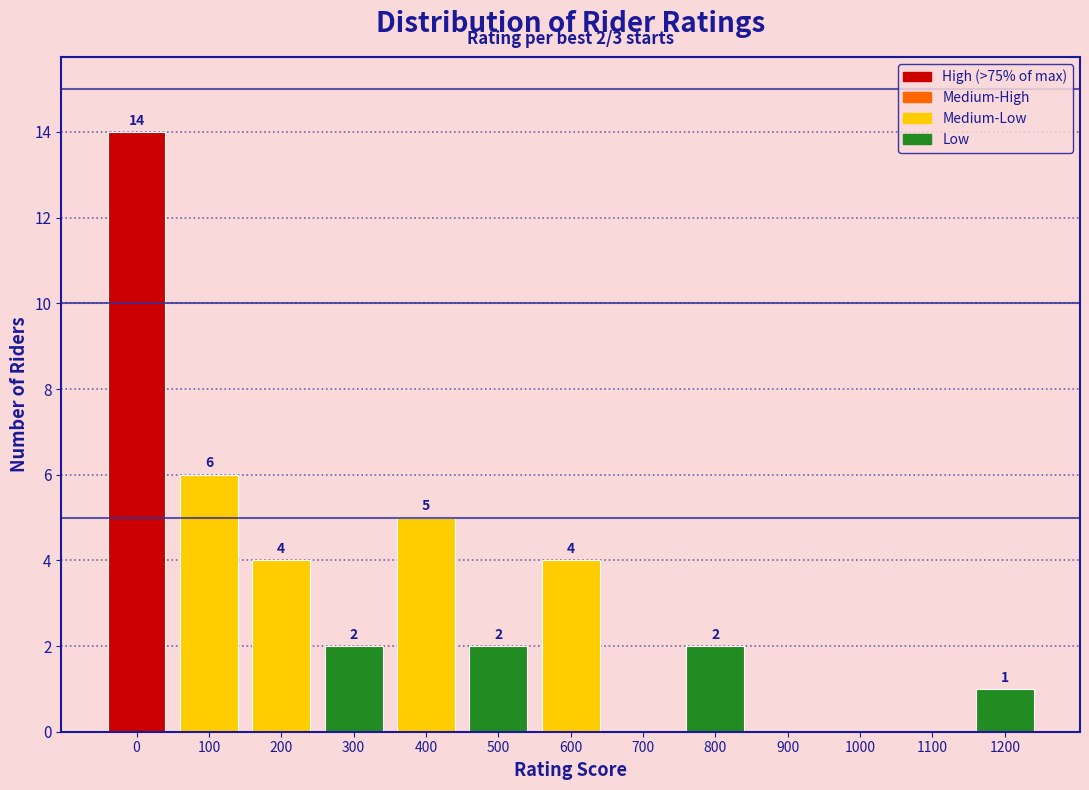

Reading right to left, transcribe all the data shown in this chart.

1200=1	1100=0	1000=0	900=0	800=2	700=0	600=4	500=2	400=5	300=2	200=4	100=6	0=14